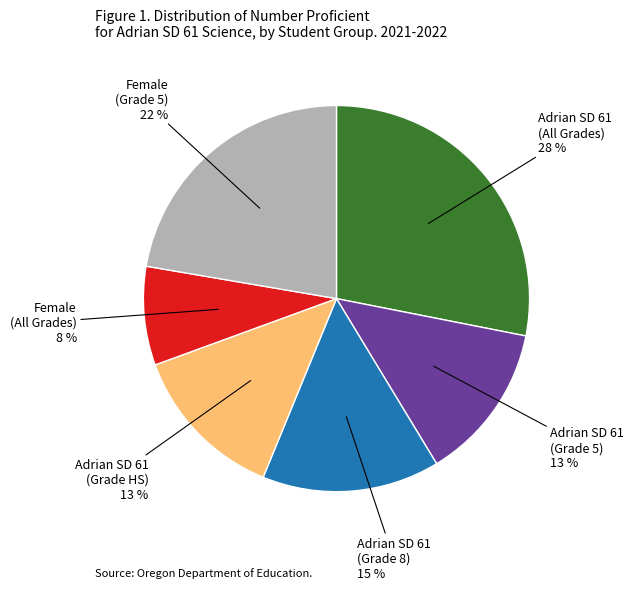

To the nearest percent, what is the average slice percentage?

17%